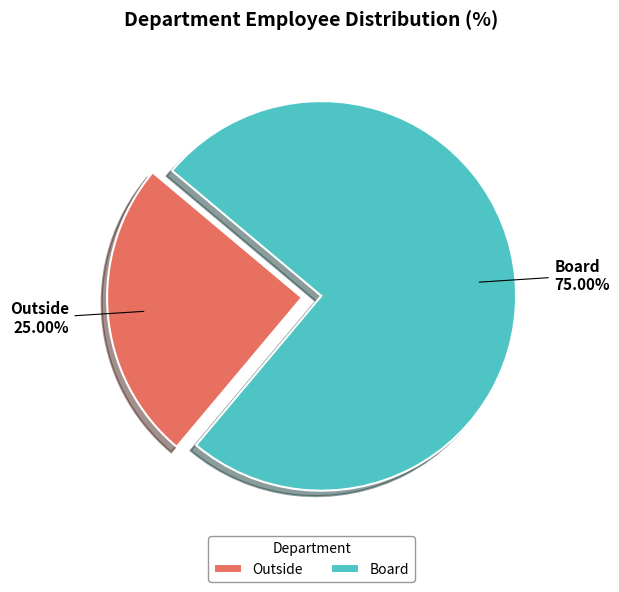

To the nearest percent, what percentage of the pie is Outside?

25%